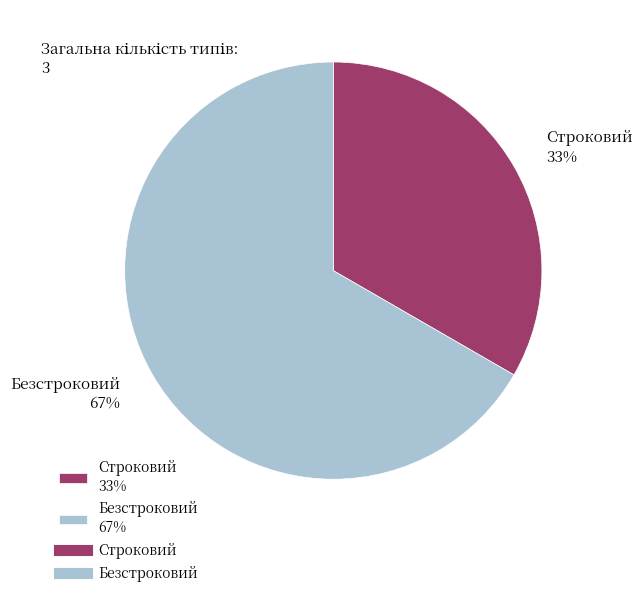

How many slices are in this pie chart?

2